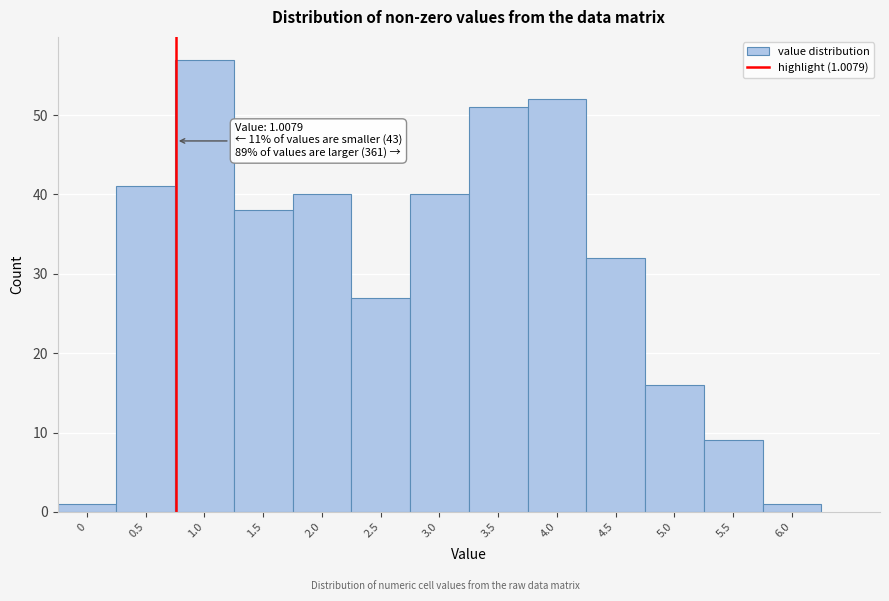

Reading left to right, extract all data points from this chart.

0=1	0.5=41	1.0=57	1.5=38	2.0=40	2.5=27	3.0=40	3.5=51	4.0=52	4.5=32	5.0=16	5.5=9	6.0=1